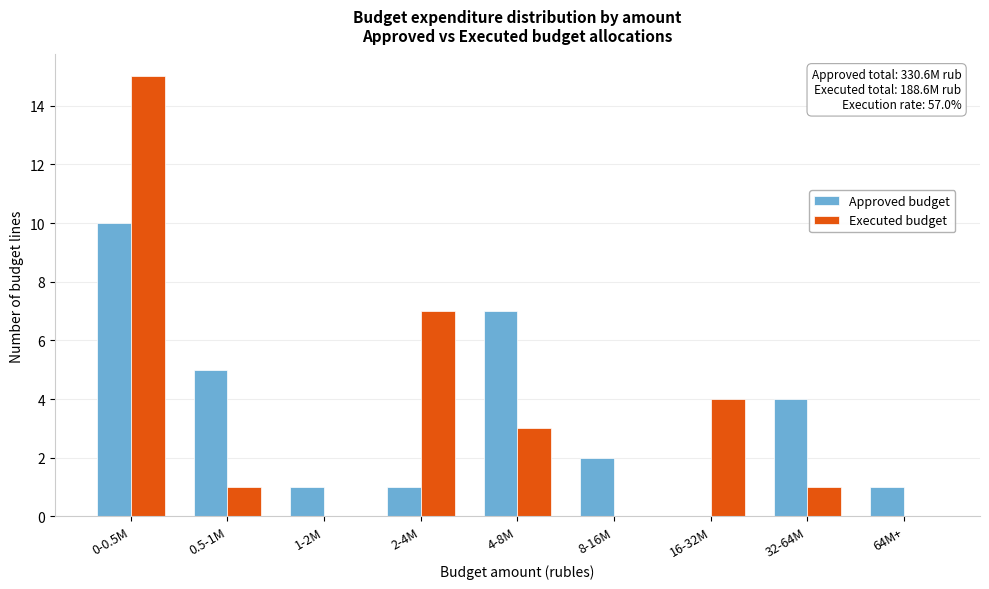

Reading left to right, what are all the values shown in this chart?

Approved budget: 0-0.5M=10	0.5-1M=5	1-2M=1	2-4M=1	4-8M=7	8-16M=2	16-32M=0	32-64M=4	64M+=1
Executed budget: 0-0.5M=15	0.5-1M=1	1-2M=0	2-4M=7	4-8M=3	8-16M=0	16-32M=4	32-64M=1	64M+=0